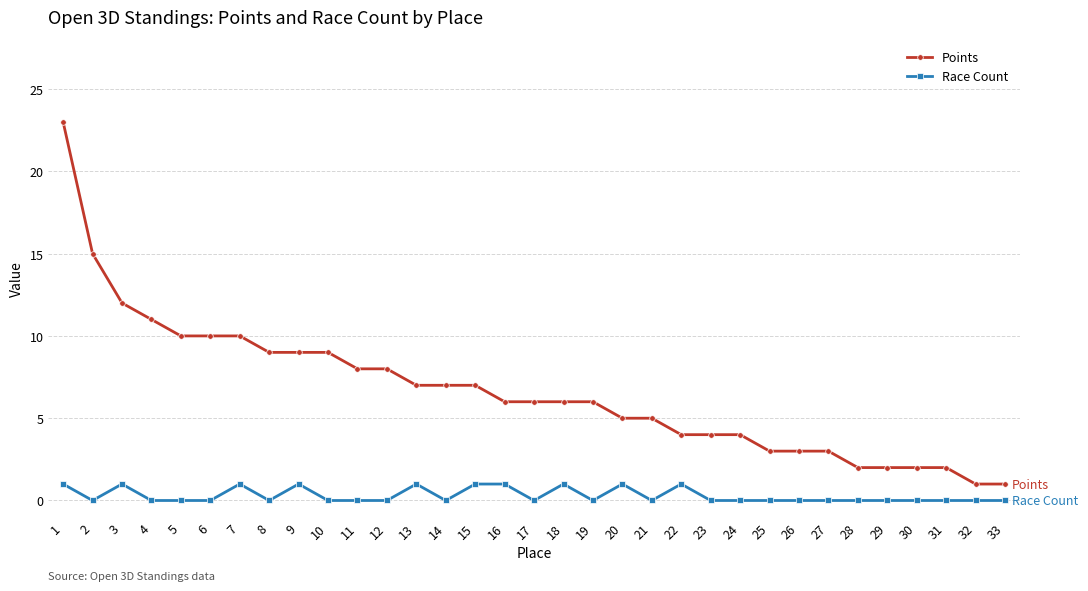

Which series has the largest range (max minus min)?

Points